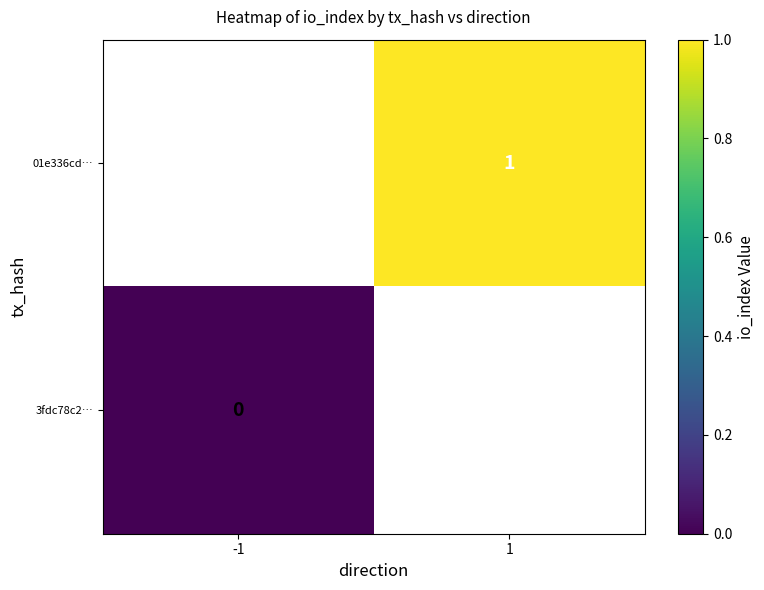

True or false: 01e336cd… has a value of 1 at 1.

True